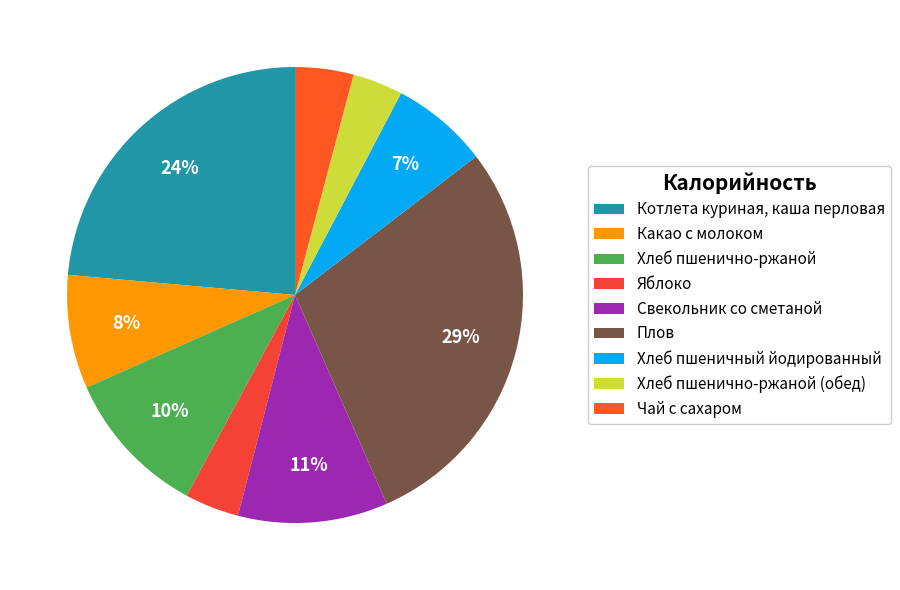

Is it true that Какао с молоком is 8% of the pie?

True